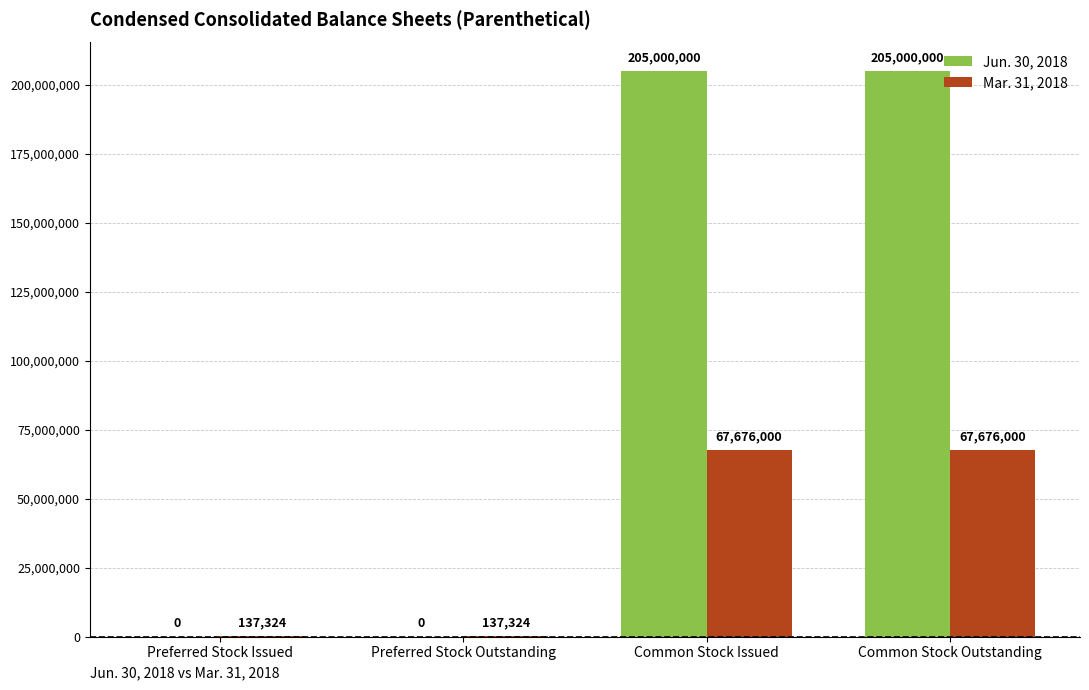

What is the approximate value of Jun. 30, 2018 at Common Stock Outstanding, to the nearest 50?

205000000